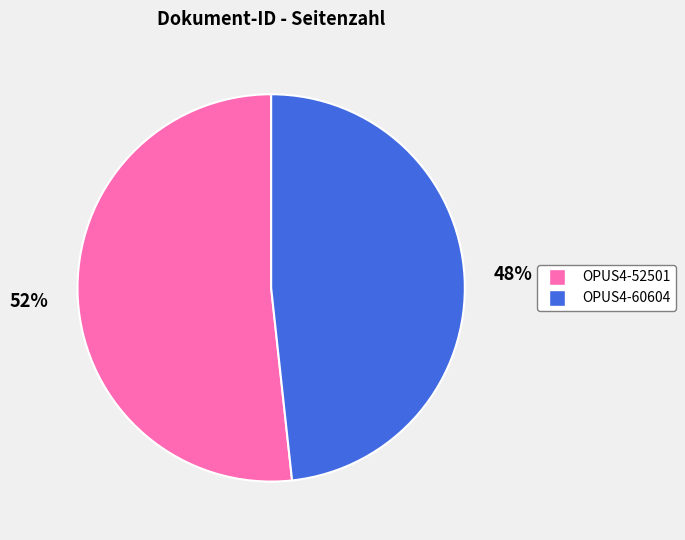

To the nearest percent, what portion does OPUS4-52501 represent?

52%